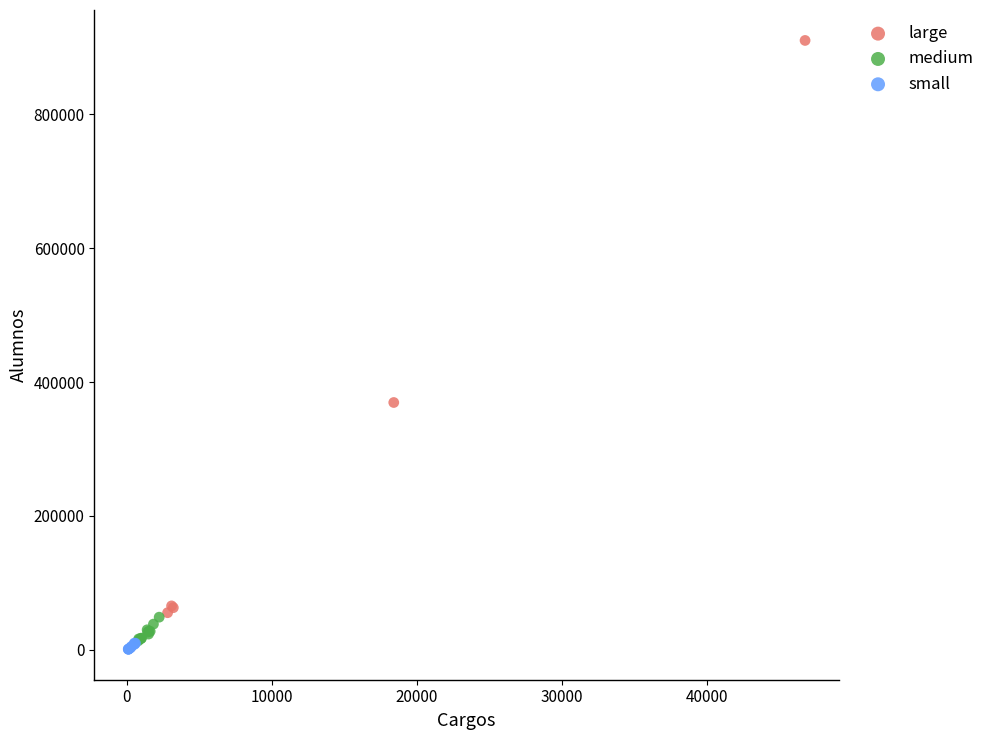

Which series contains the highest Y value?

large